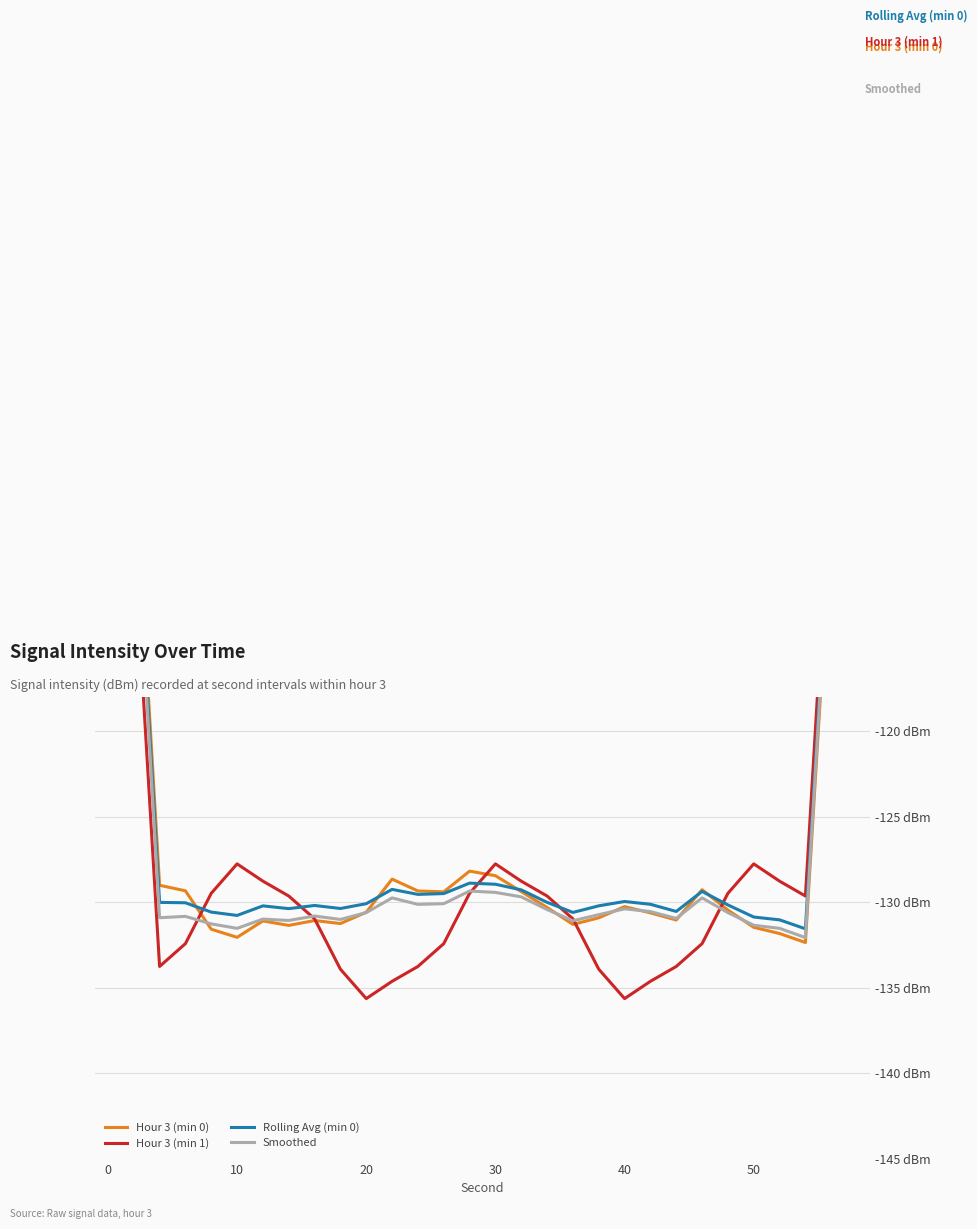

At which category does Rolling Avg (min 0) reach its first local peak?

6